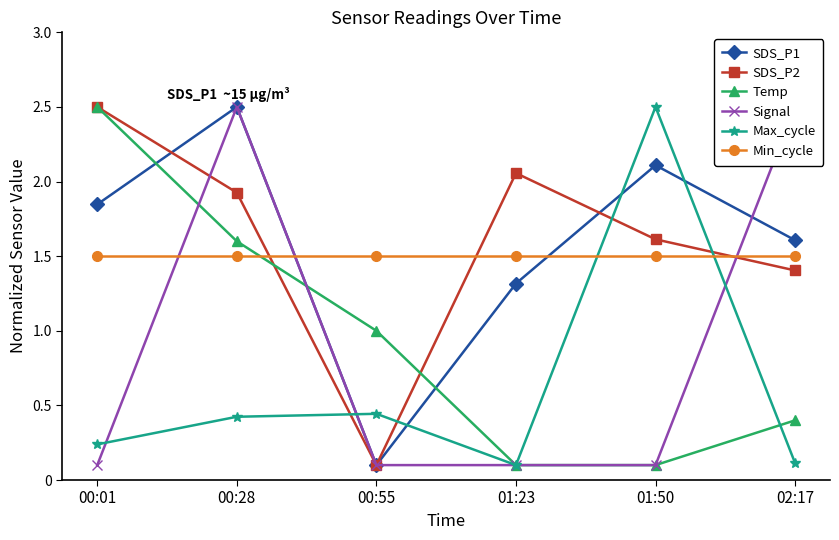

What is the sum of the SDS_P2 values at 00:55 and 00:28?

2.0